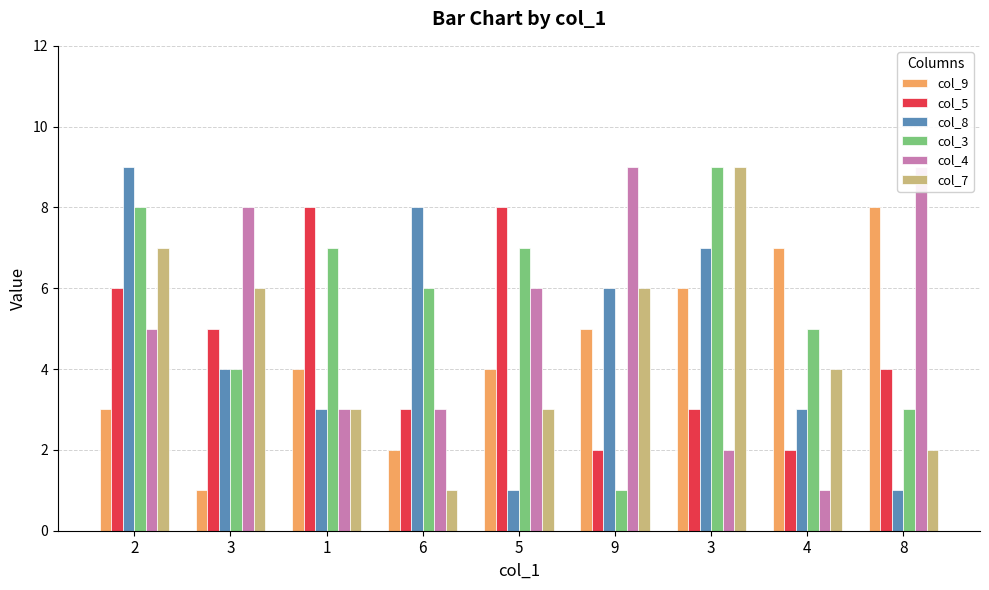

Reading left to right, transcribe all the data shown in this chart.

col_9: 3	1	4	2	4	5	6	7	8
col_5: 6	5	8	3	8	2	3	2	4
col_8: 9	4	3	8	1	6	7	3	1
col_3: 8	4	7	6	7	1	9	5	3
col_4: 5	8	3	3	6	9	2	1	9
col_7: 7	6	3	1	3	6	9	4	2